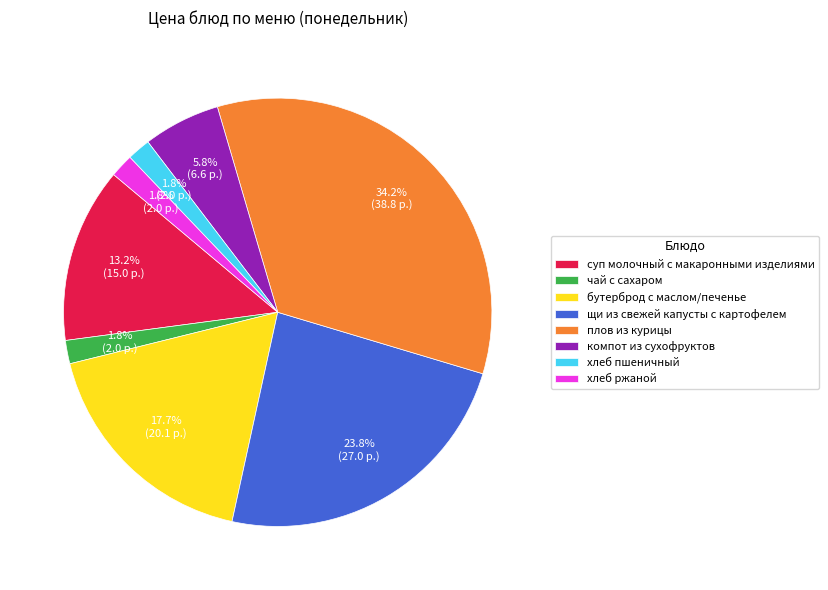

Which category has the biggest portion of the pie?

плов из курицы